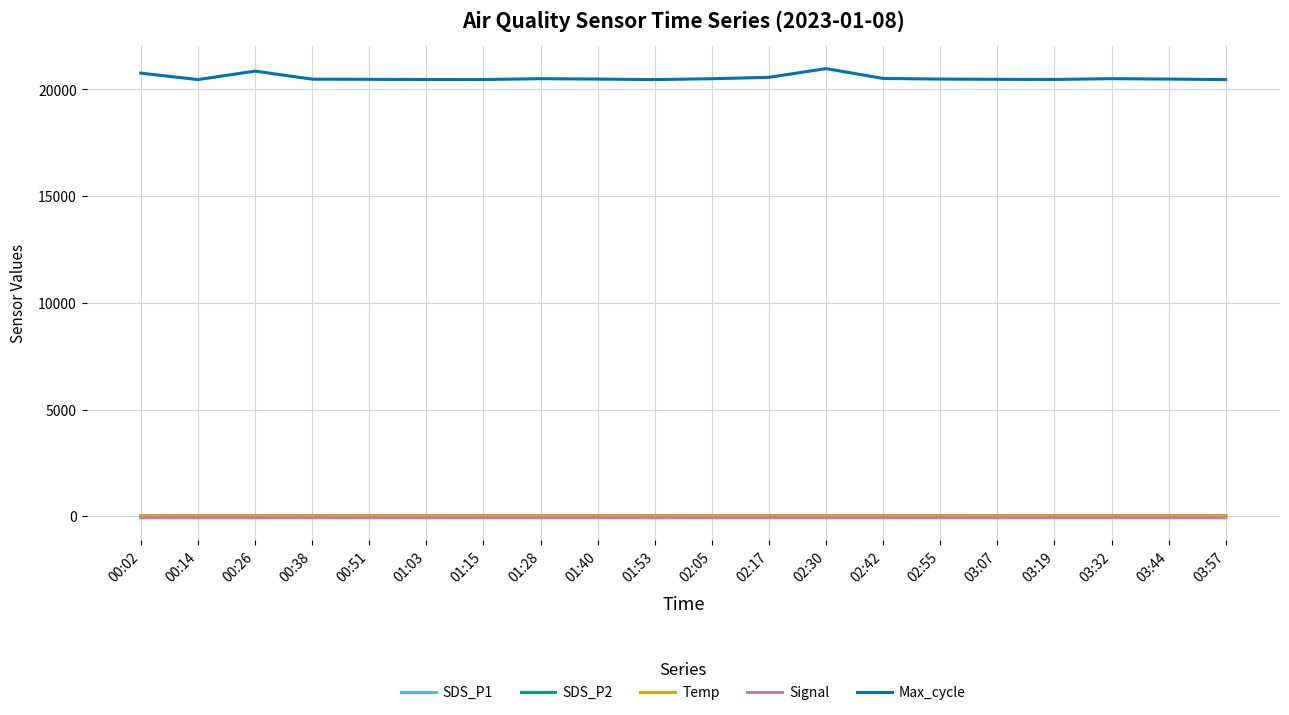

What is the maximum value for Max_cycle?

20972.0